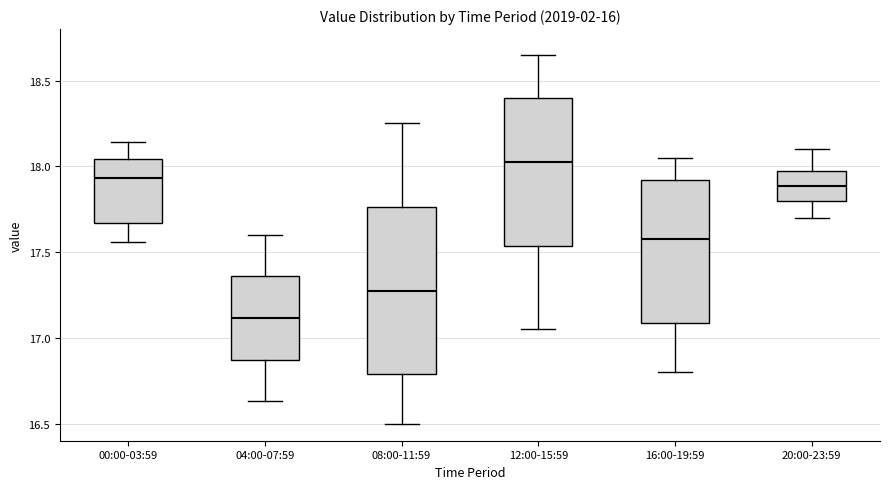

Which box's median line is the lowest?

04:00-07:59